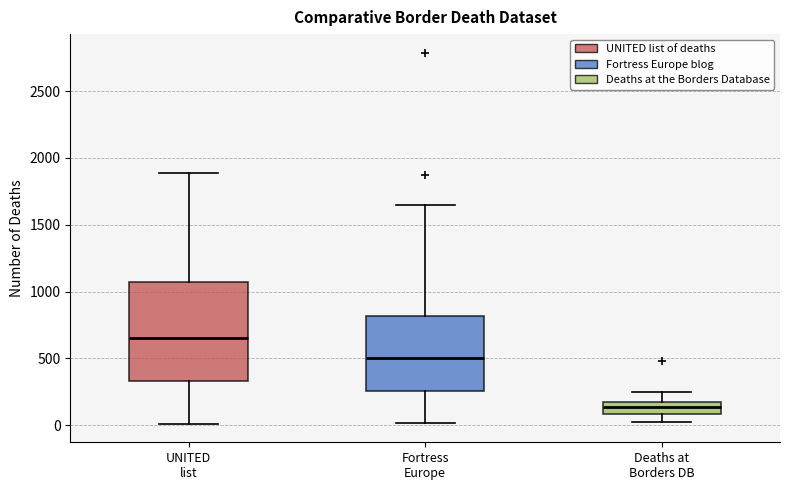

Reading left to right, read every box against the y-axis: the position of its median line, the range the box covers, and the ends of its whiskers. The values are not printed on the chart, so give them approximately, as read against the axis.

UNITED list: median 650, box 350 to 1050, whiskers 0 to 1900
Fortress Europe: median 500, box 250 to 800, whiskers 0 to 1650
Deaths at Borders DB: median 150, box 100 to 200, whiskers 0 to 250